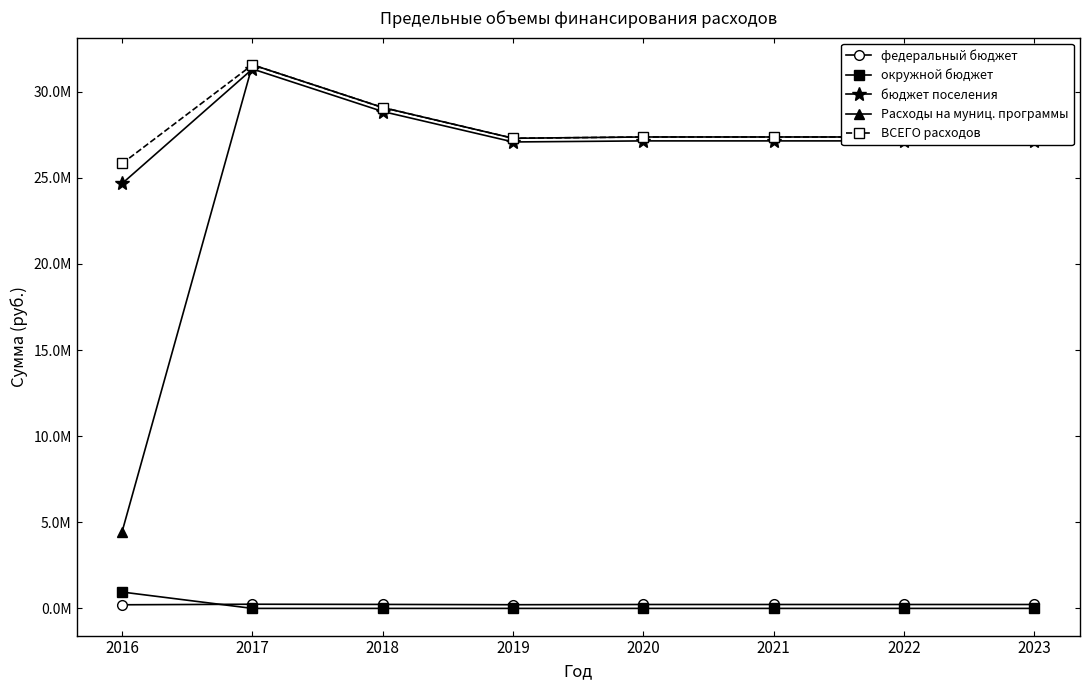

True or false: окружной бюджет has a value of 0.0 at 2021.

True